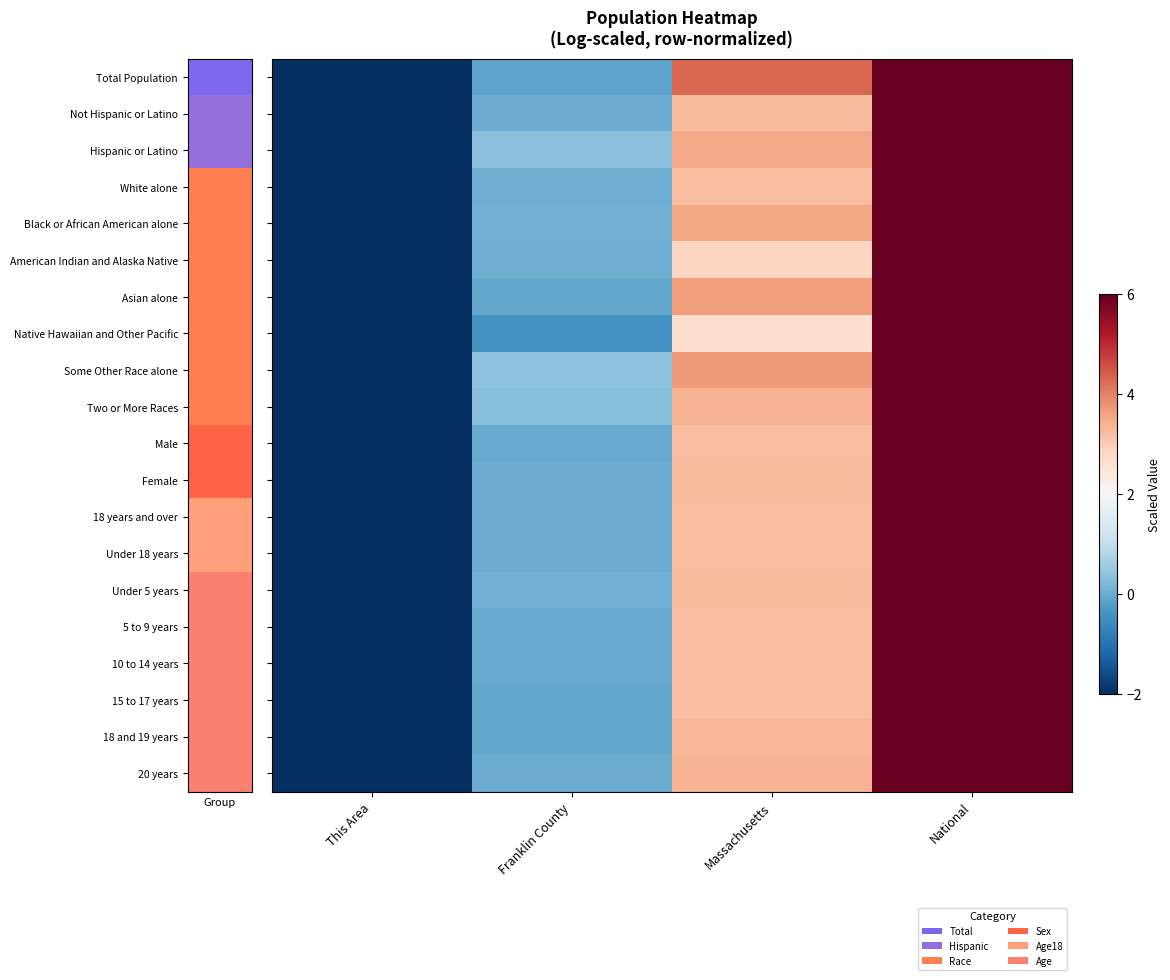

Which series has the widest spread of values?

Total Population